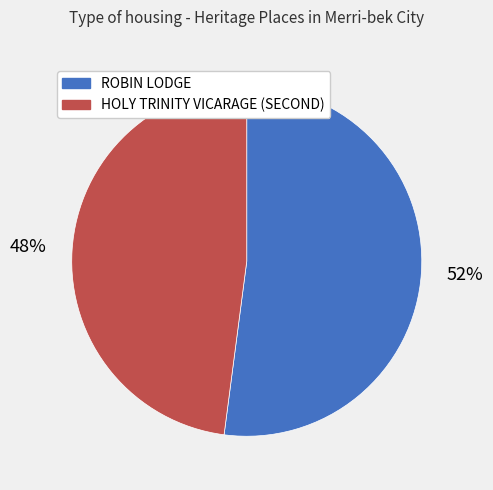

Rank the categories by value from lowest to highest.

HOLY TRINITY VICARAGE (SECOND), ROBIN LODGE